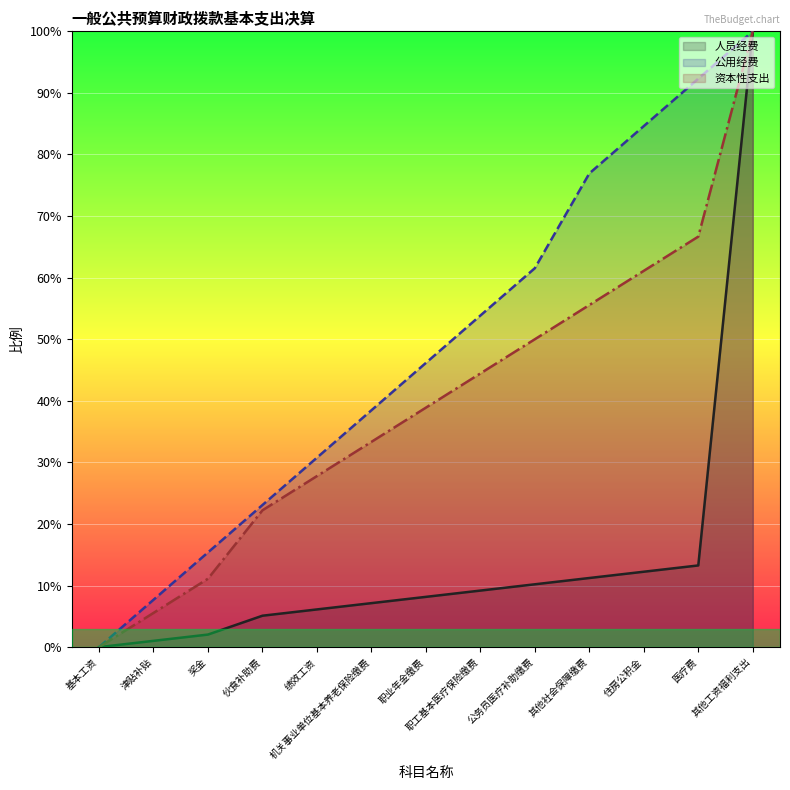

The 资本性支出 series shows 45.7 at 基本工资. True or false?

False